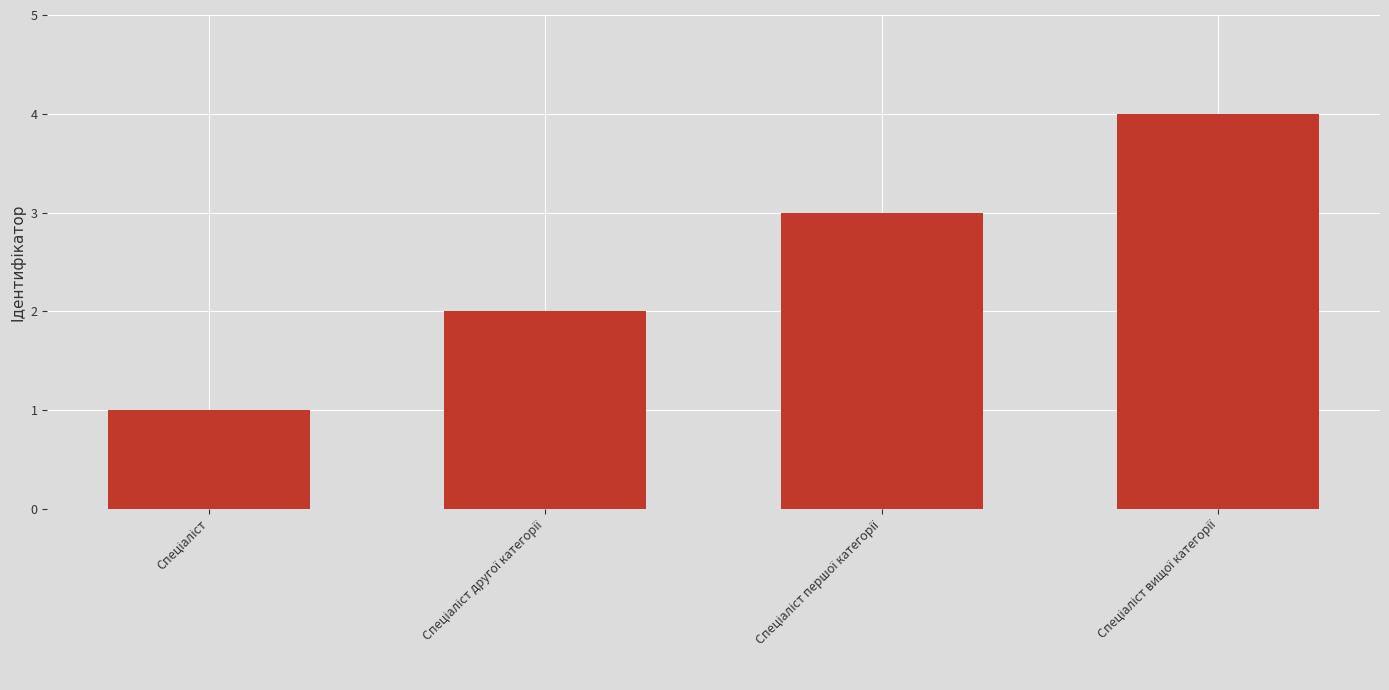

How many values are between 2 and 4?

3